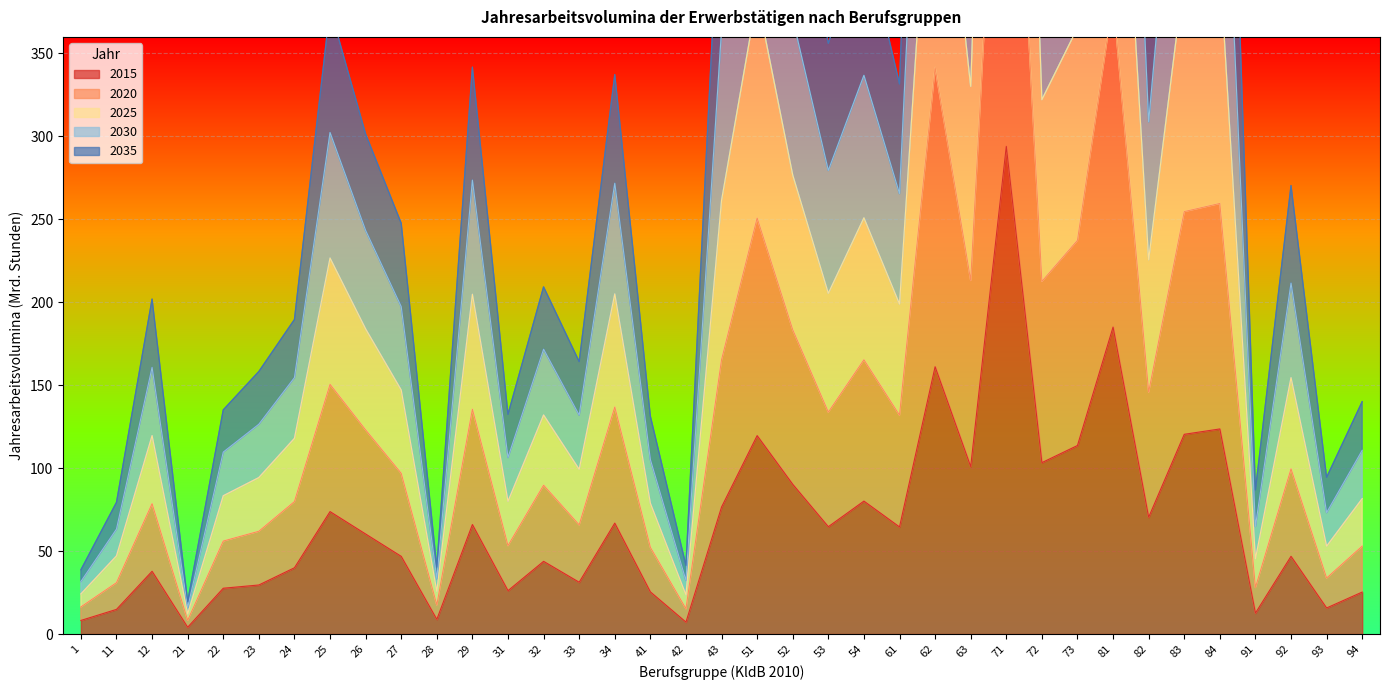

True or false: 2030 and 2025 intersect in this chart.

False